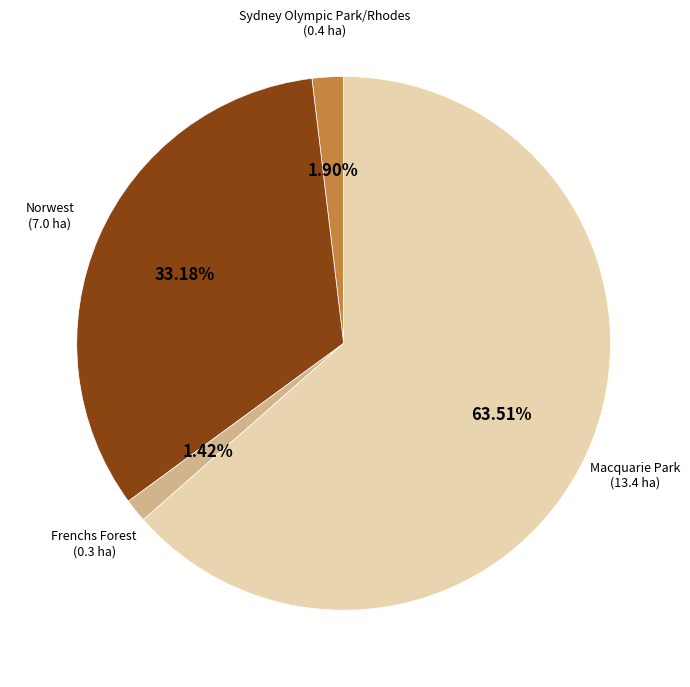

Is there a majority slice in this chart?

Yes